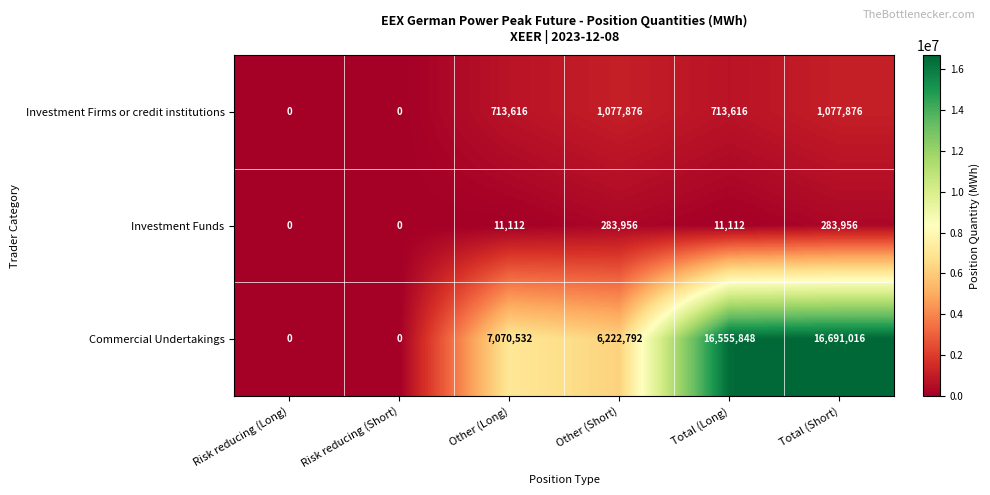

Is it true that Investment Firms or credit institutions equals -492611 at Risk reducing (Short)?

False